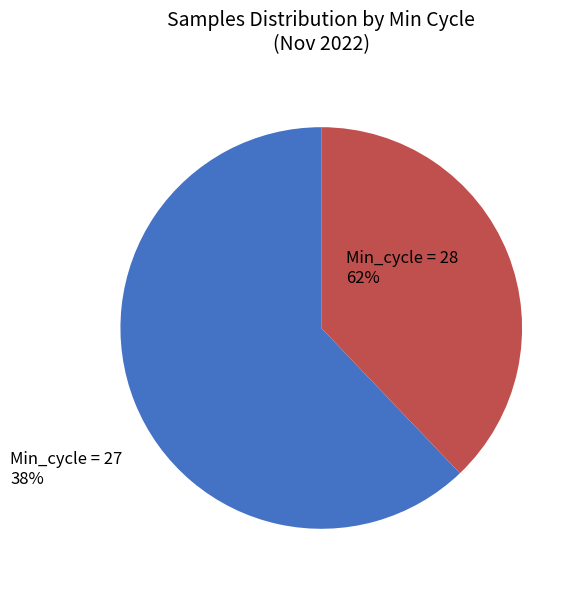

Does any single category account for the majority?

Yes